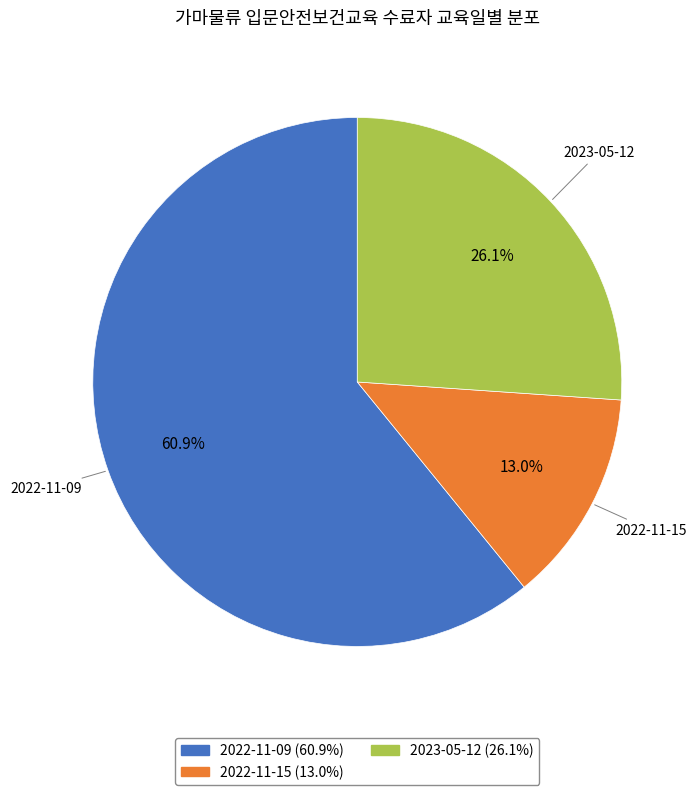

How many slices are in this pie chart?

3